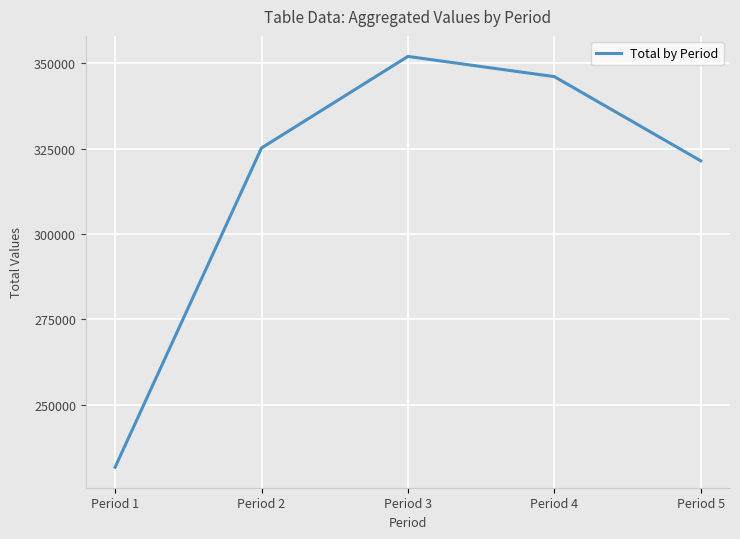

Rank the categories by value from lowest to highest.

Period 1, Period 5, Period 2, Period 4, Period 3